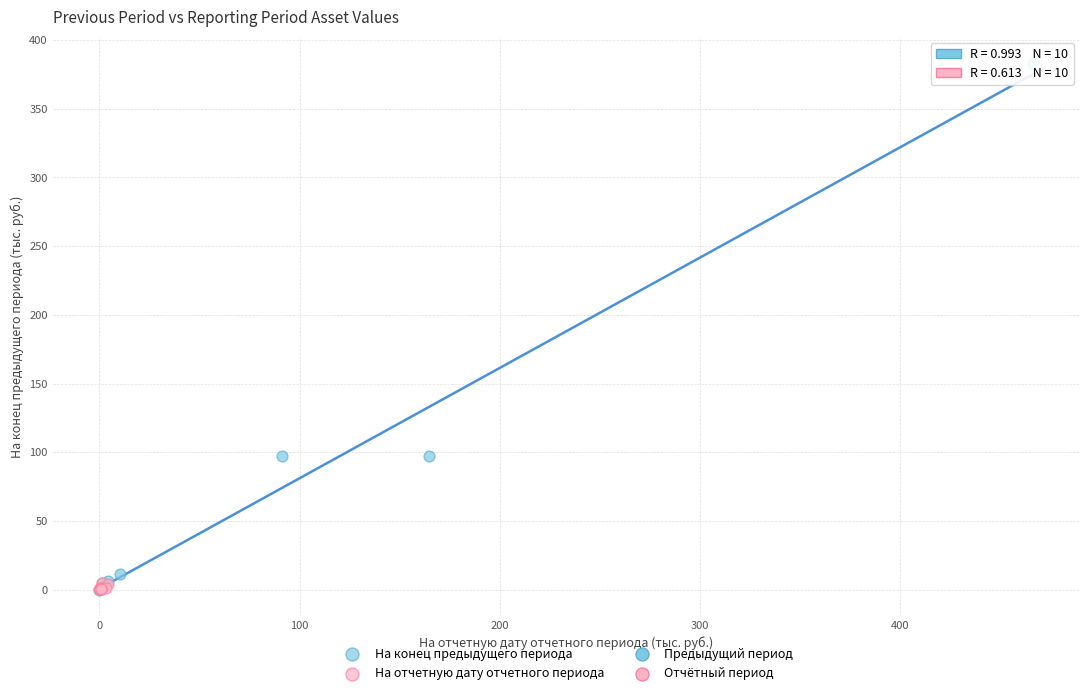

Which series has the widest spread of Y values?

На конец предыдущего периода